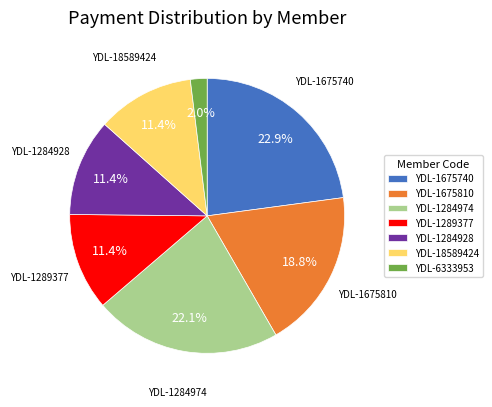

How many segments does this pie chart have?

7